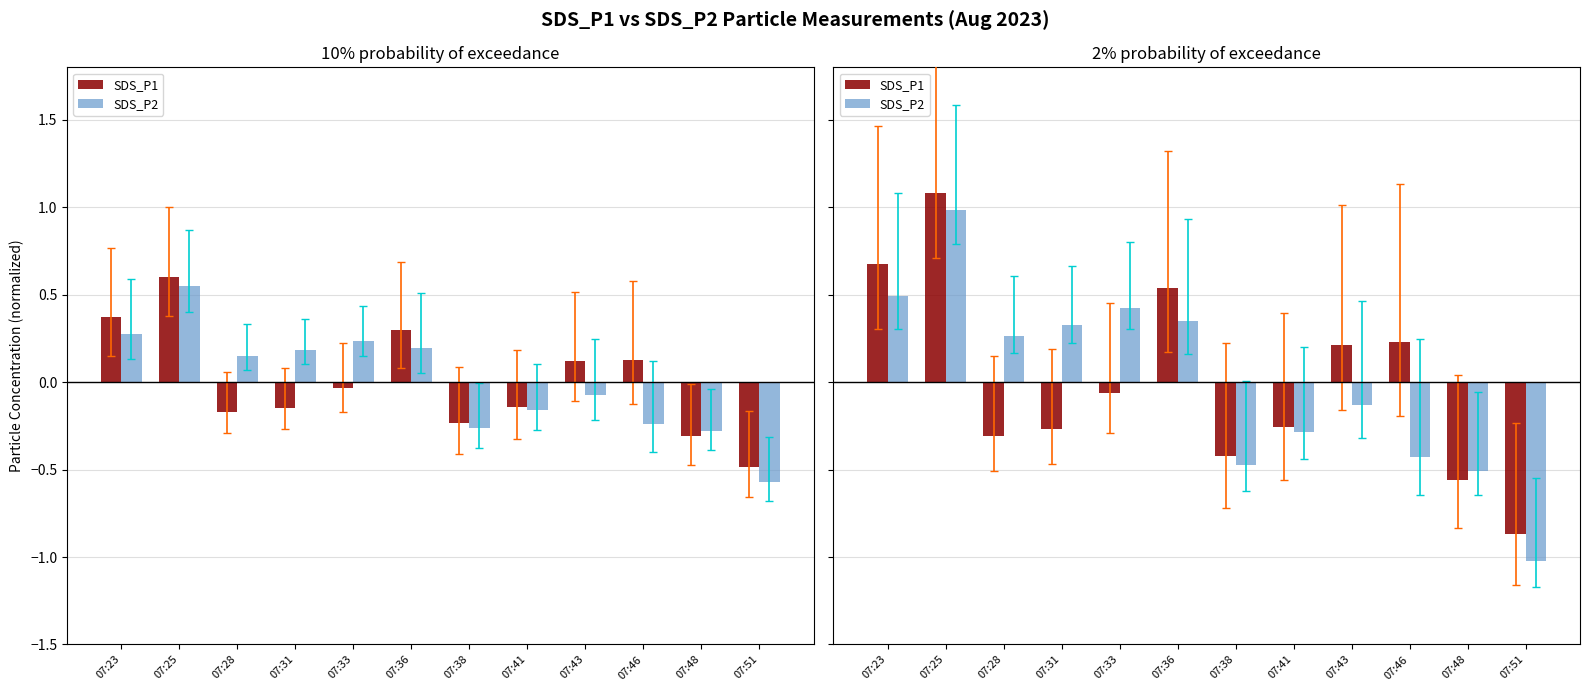

Reading left to right, transcribe all the data shown in this chart.

SDS_P1: 0.7	1.1	-0.3	-0.3	-0.1	0.5	-0.4	-0.3	0.2	0.2	-0.6	-0.9
SDS_P2: 0.5	1.0	0.3	0.3	0.4	0.4	-0.5	-0.3	-0.1	-0.4	-0.5	-1.0